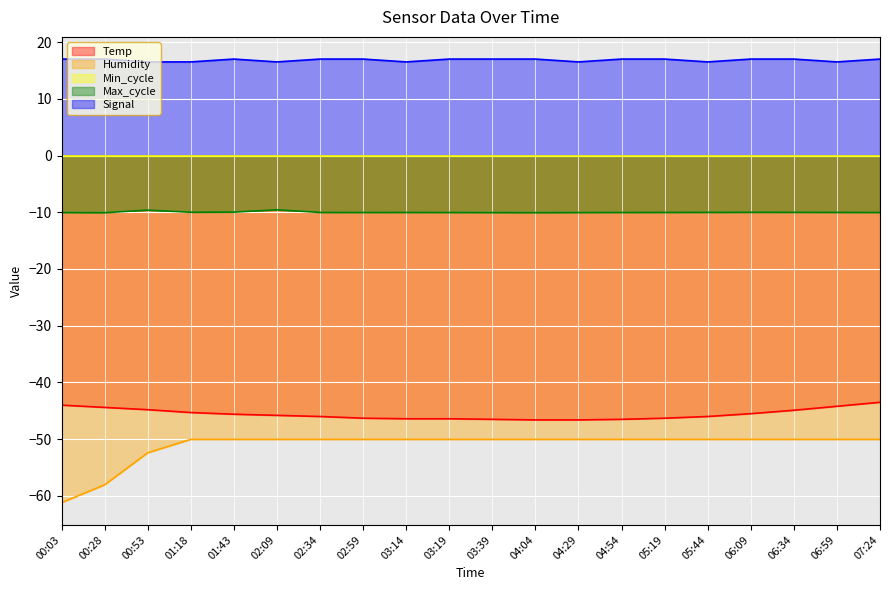

What is the difference between the Temp values at 00:03 and 00:28?

0.4